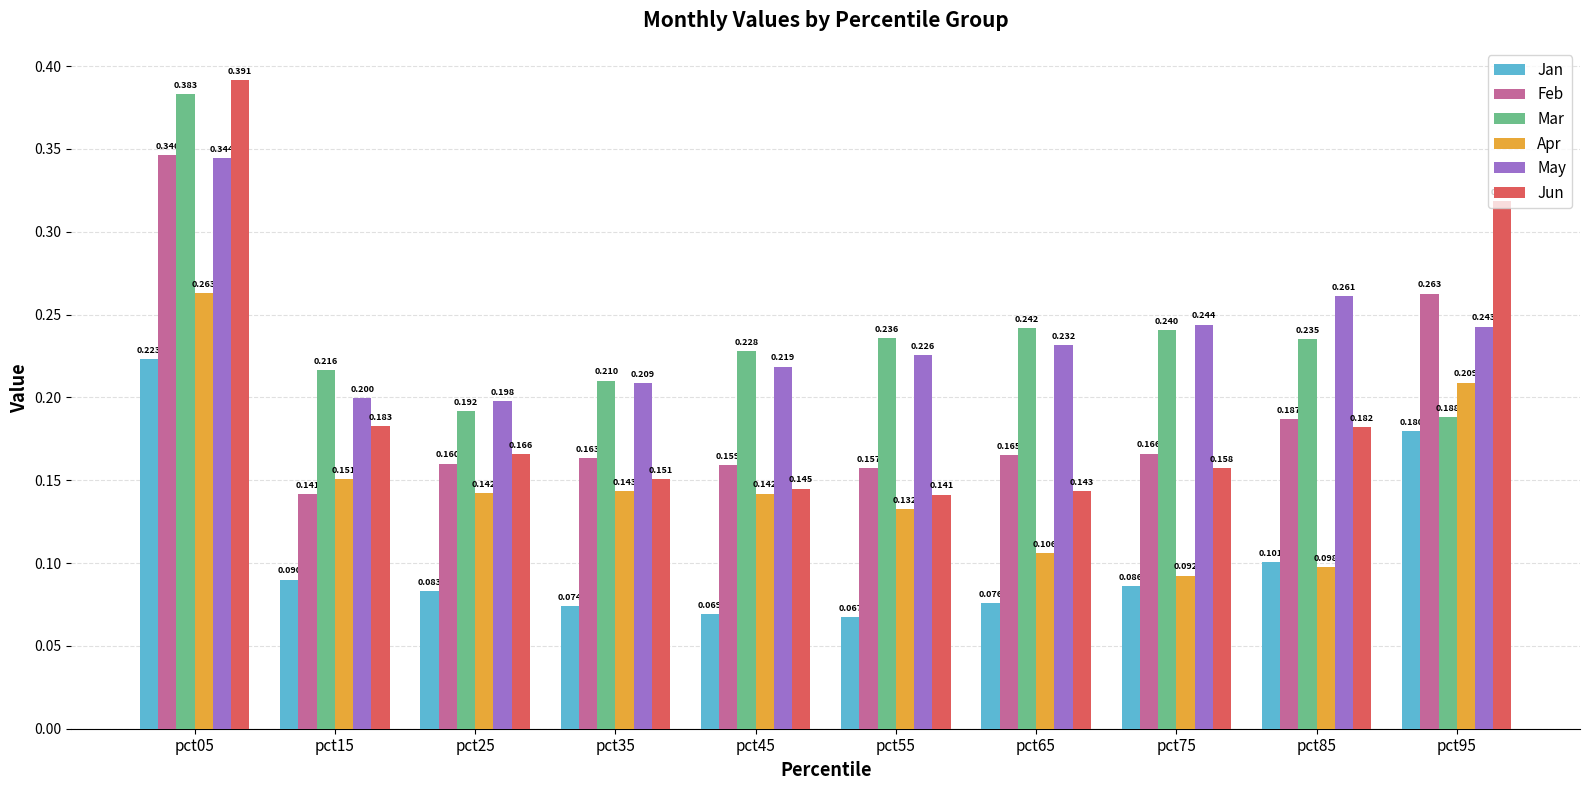

At how many categories does at least one series exceed 0?

10